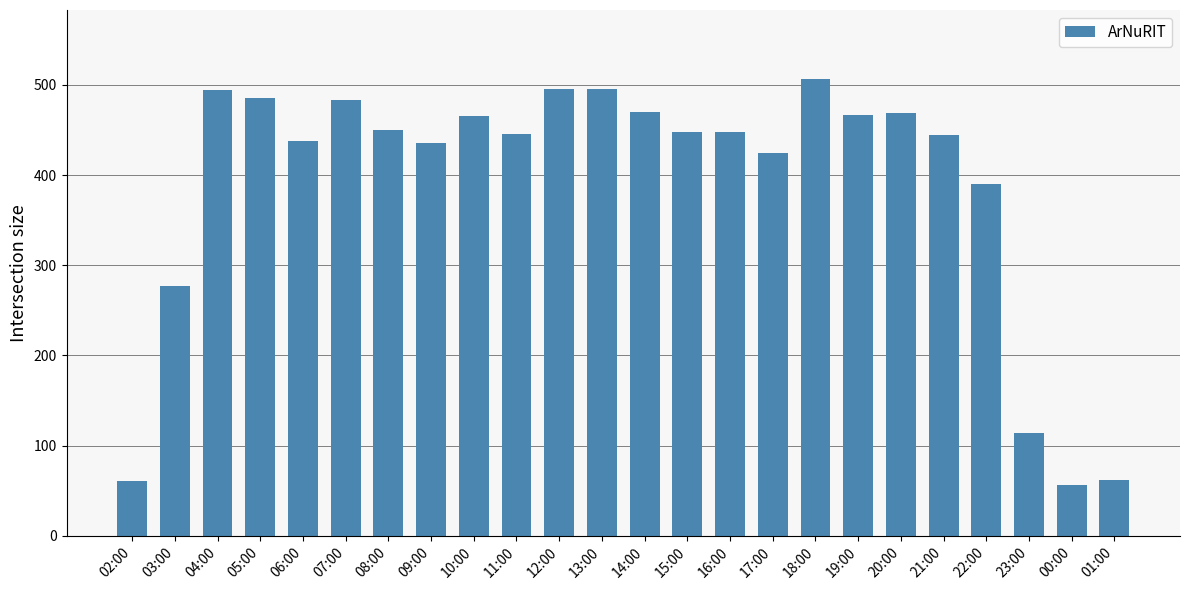

What is the sum of the values at 06:00 and 20:00?

907